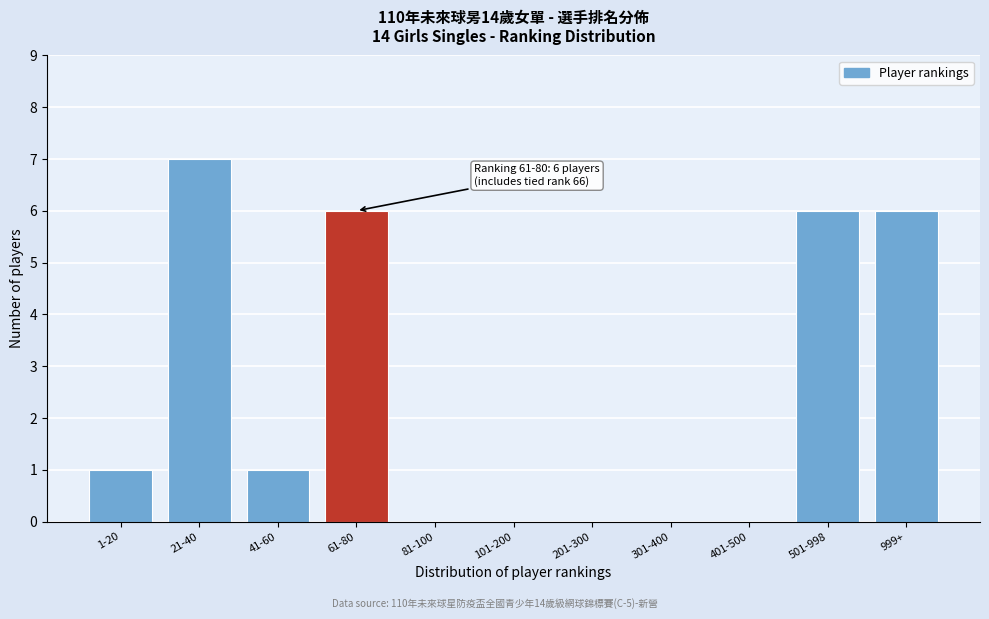

Reading right to left, extract all data points from this chart.

999+=6	501-998=6	401-500=0	301-400=0	201-300=0	101-200=0	81-100=0	61-80=6	41-60=1	21-40=7	1-20=1